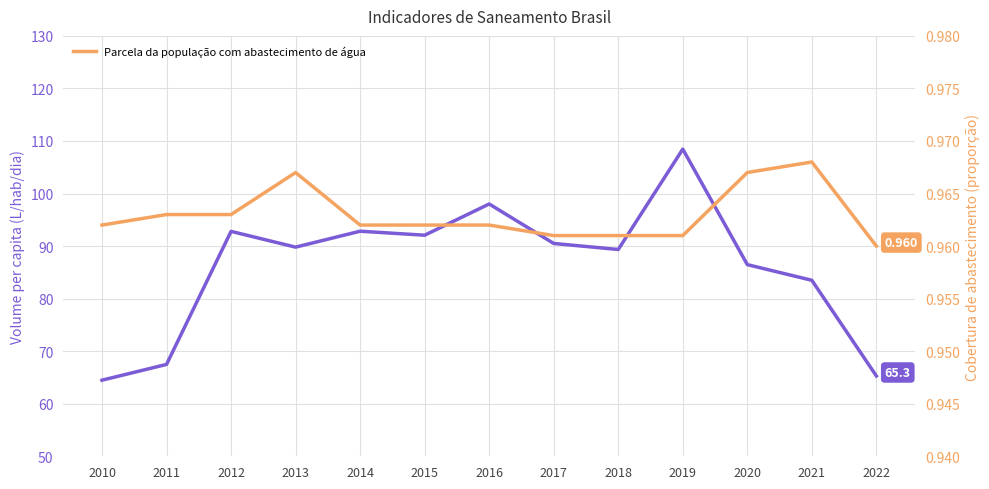

Rank the series at 2020 from highest to lowest value.

Volume de água consumida per capita (L/hab/dia), Parcela da população com abastecimento de água